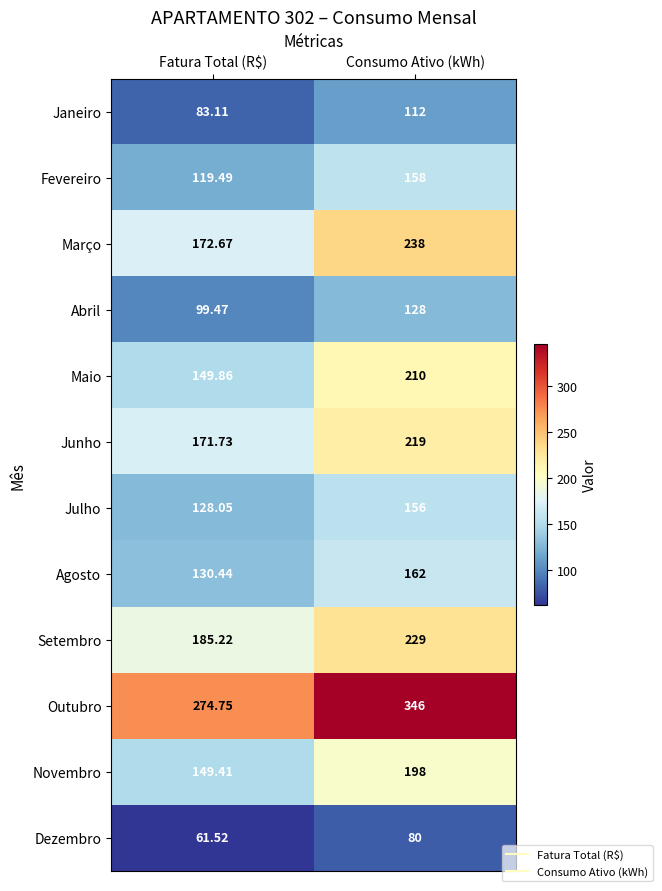

Which category has the highest value in the Abril series?

Consumo Ativo (kWh)